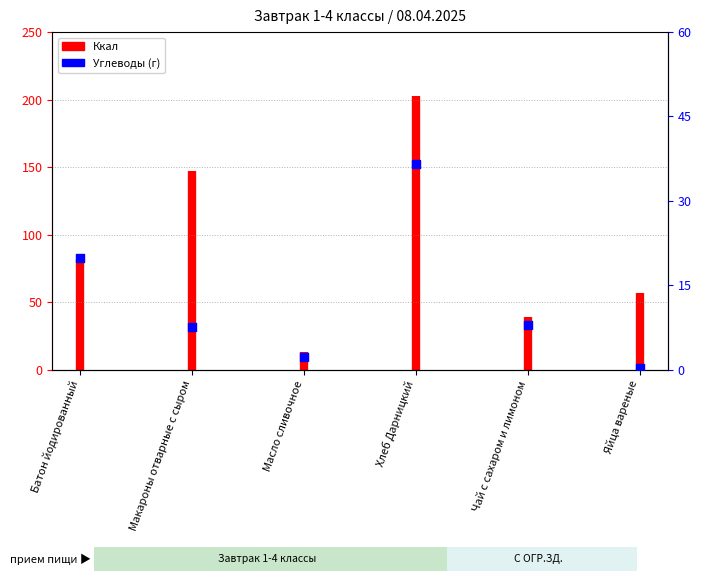

Which has a higher value, Яйца вареные or Макароны отварные с сыром?

Макароны отварные с сыром